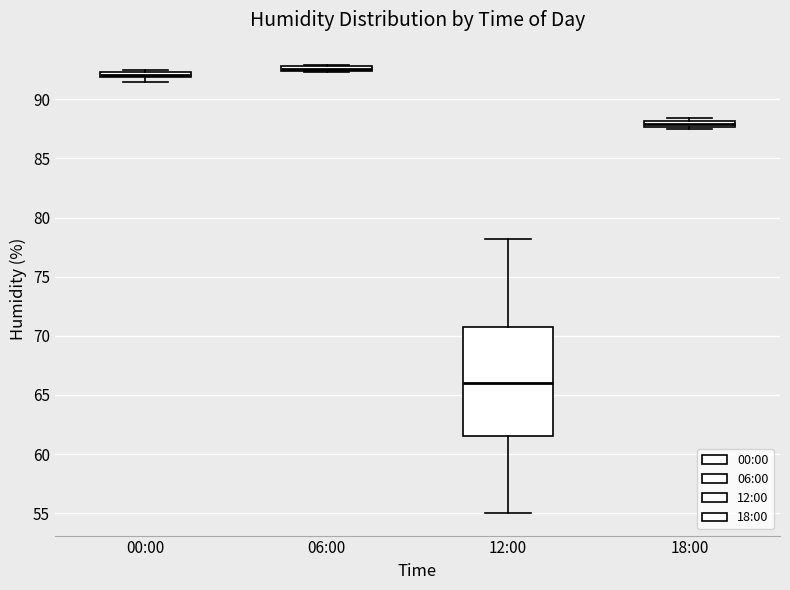

Comparing the boxes themselves (not the whiskers), which one is the tallest?

12:00